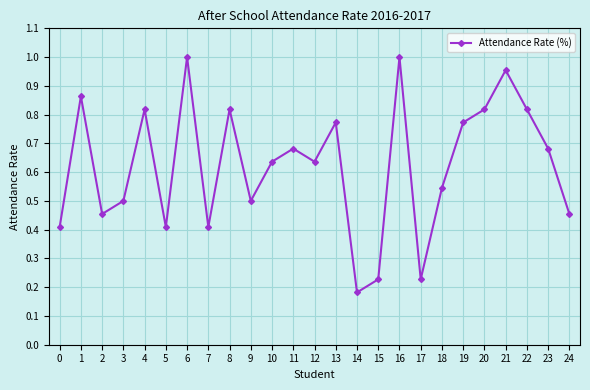

At which category does the chart reach its minimum across all series?

14